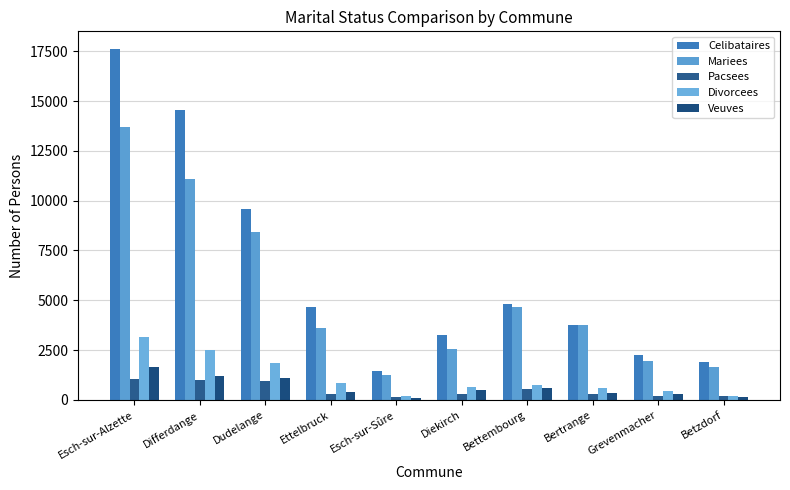

What is the maximum value for Celibataires?

17618